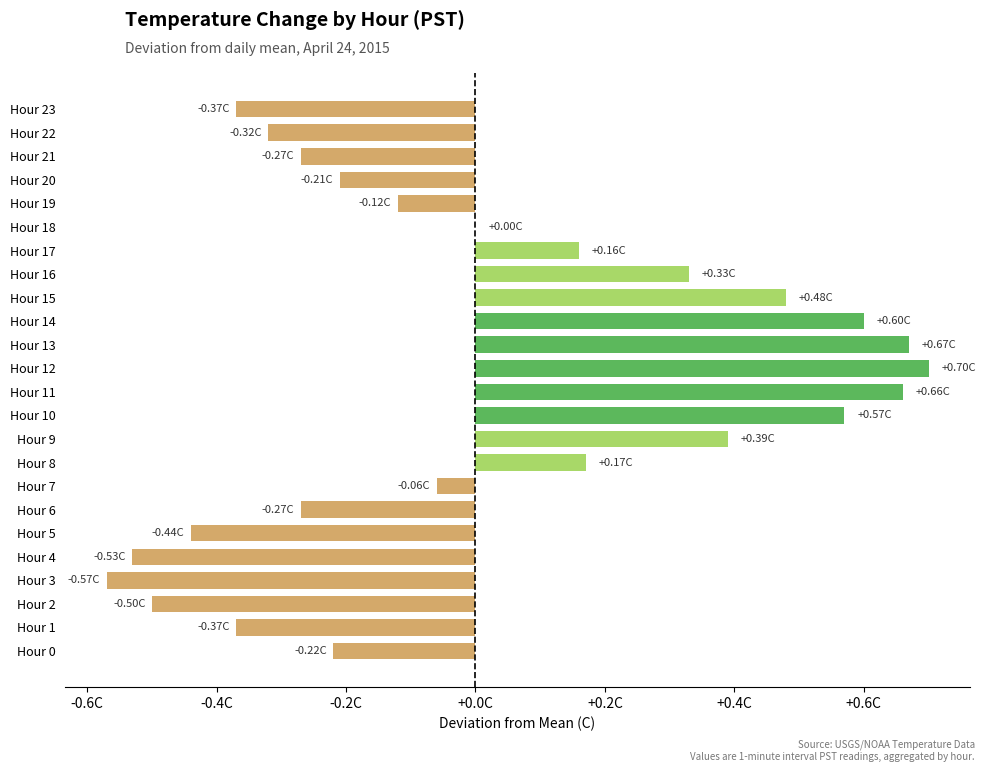

How many data points are above 0?

10